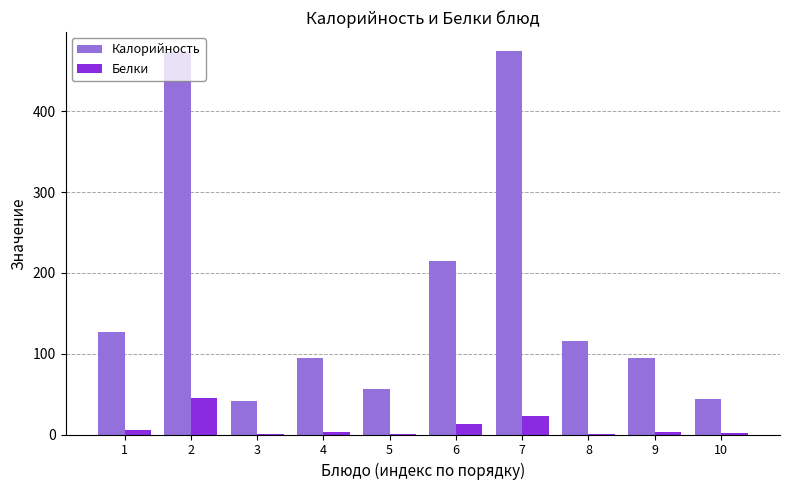

Which series has the largest total across all categories?

Калорийность